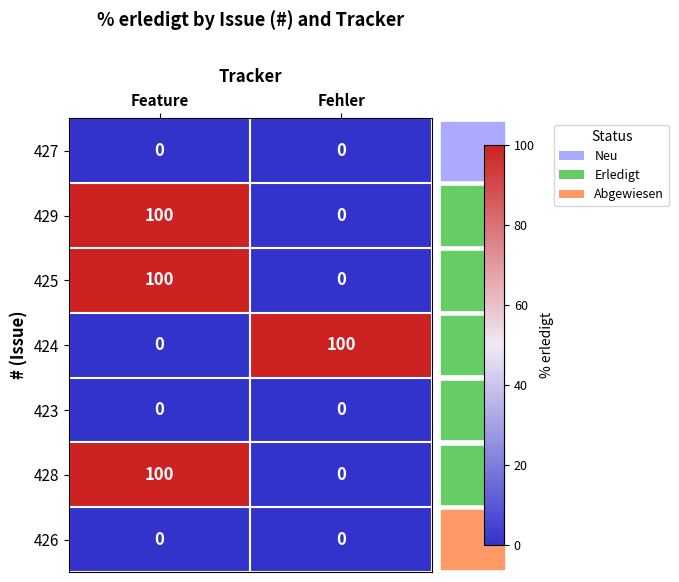

What is the spread (max minus min) of values at Feature?

100